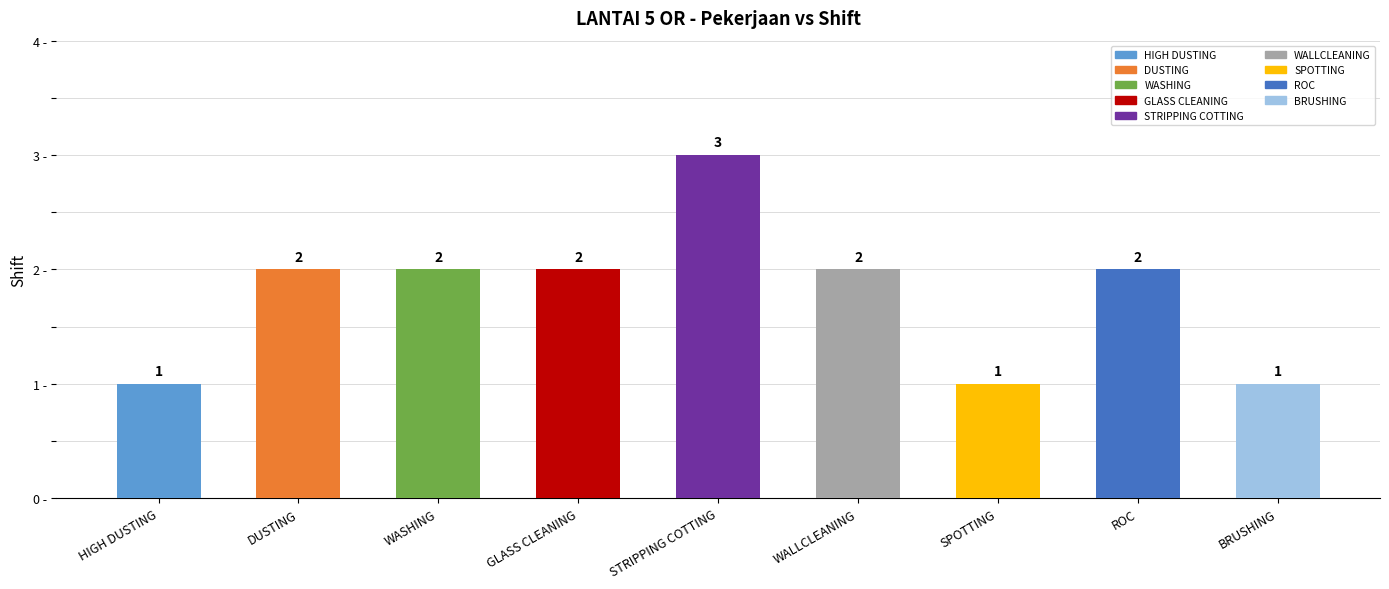

Rank the categories by value from lowest to highest.

HIGH DUSTING, SPOTTING, BRUSHING, DUSTING, WASHING, GLASS CLEANING, WALLCLEANING, ROC, STRIPPING COTTING